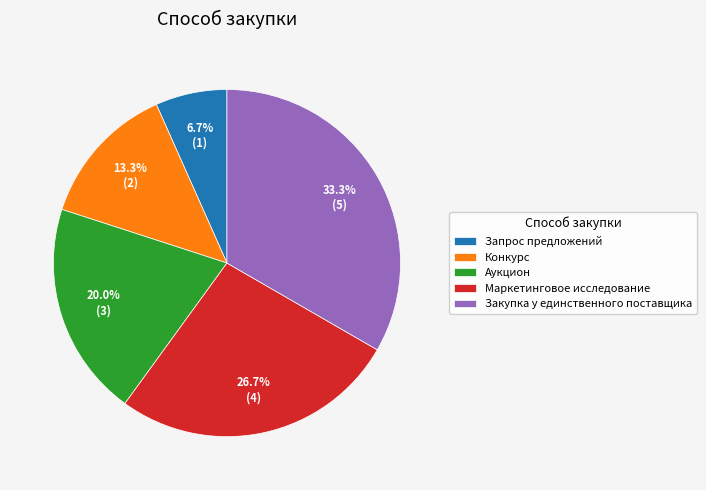

Rank the categories by value from highest to lowest.

Закупка у единственного поставщика, Маркетинговое исследование, Аукцион, Конкурс, Запрос предложений